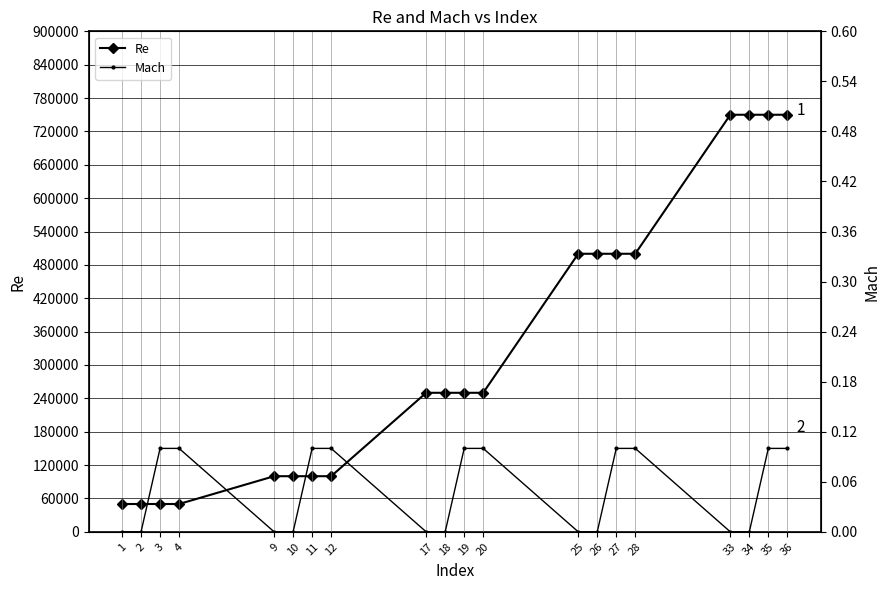

What are all the series names shown in the legend?

Re, Mach